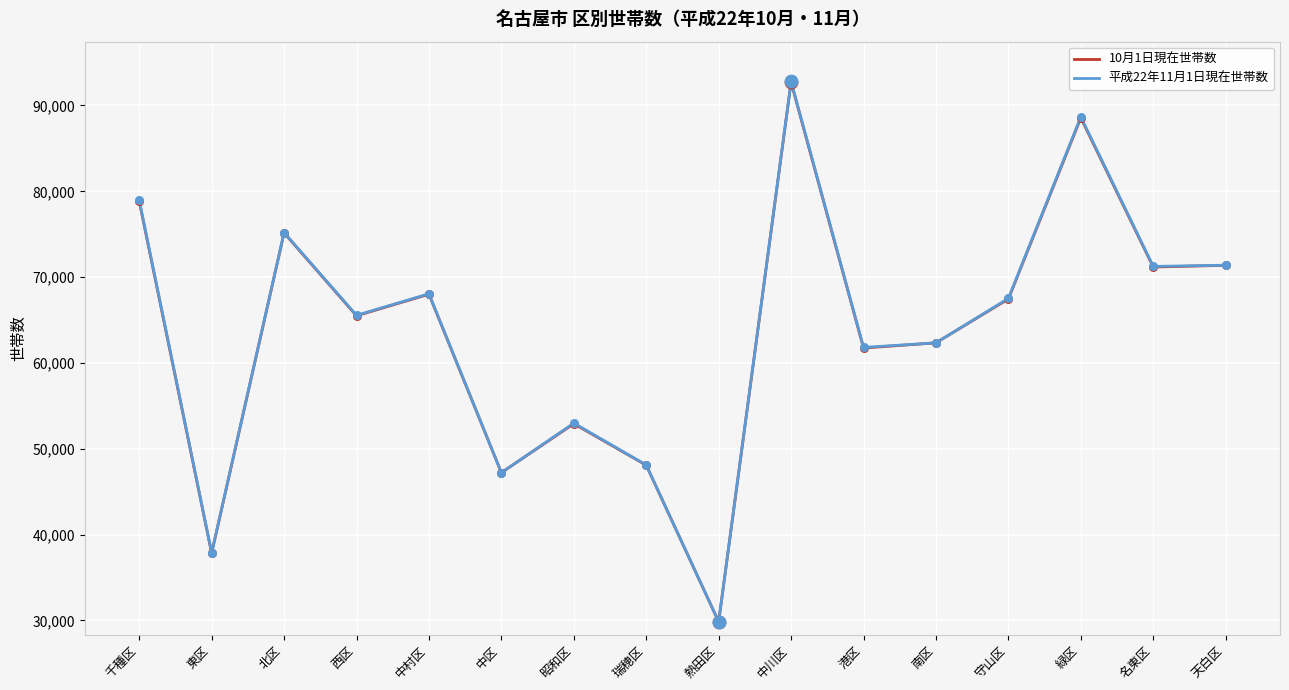

What is the total value across all series at 天白区?

142768